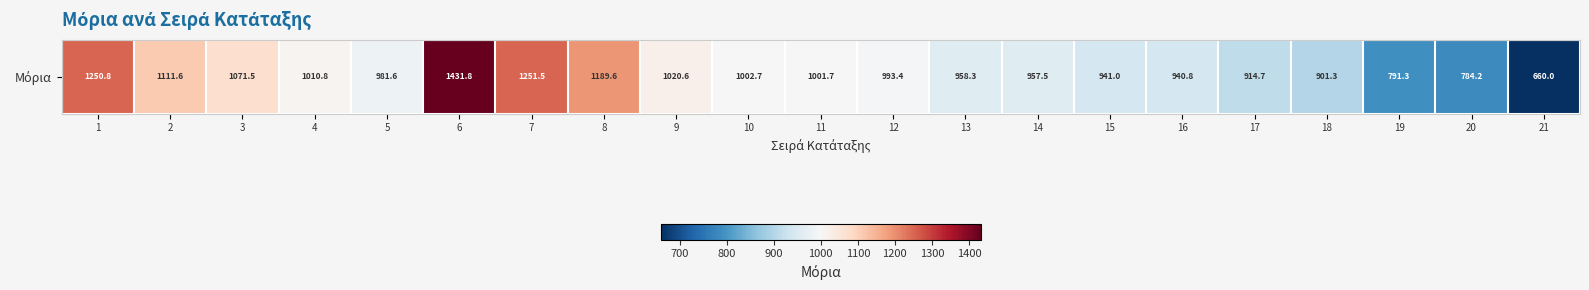

Reading right to left, list all the values displayed in this chart.

21=660.0	20=784.2	19=791.3	18=901.3	17=914.7	16=940.8	15=941.0	14=957.5	13=958.3	12=993.4	11=1001.7	10=1002.7	9=1020.6	8=1189.6	7=1251.5	6=1431.8	5=981.6	4=1010.8	3=1071.5	2=1111.6	1=1250.8